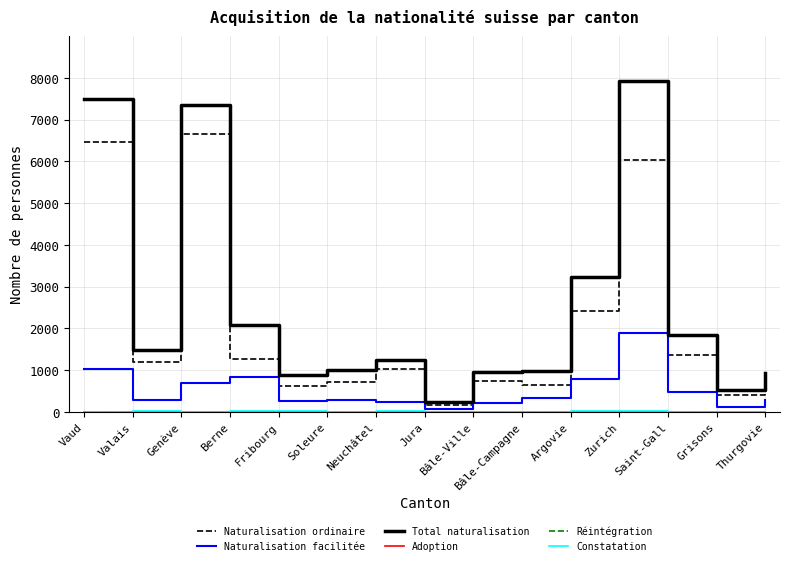

At which category does Naturalisation ordinaire reach its first local peak?

Genève